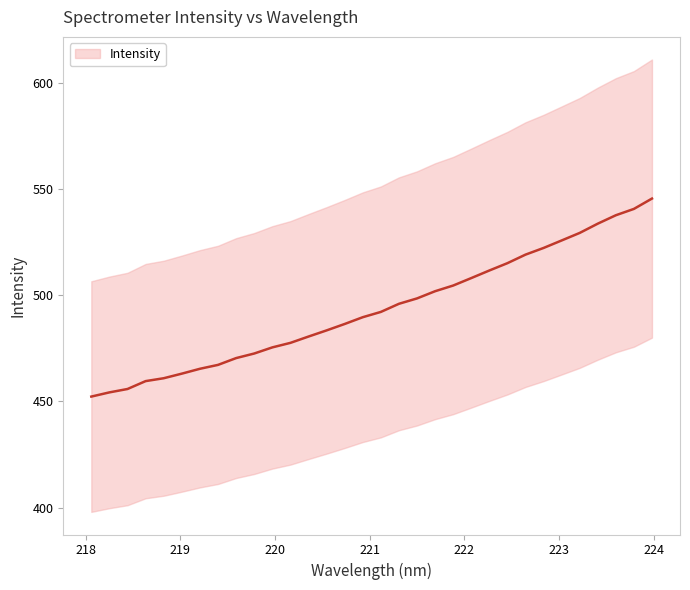

Reading left to right, what are all the values shown in this chart?

218.0596=452.3	218.2508=454.3	218.442=455.9	218.6332=459.6	218.8244=461.0	219.0156=463.1	219.2067=465.4	219.3979=467.2	219.589=470.4	219.7801=472.6	219.9712=475.5	220.1623=477.6	220.3533=480.6	220.5444=483.5	220.7354=486.5	220.9264=489.7	221.1174=492.2	221.3083=496.0	221.4993=498.5	221.6902=501.9	221.8812=504.6	222.0721=508.1	222.263=511.7	222.4538=515.1	222.6447=519.1	222.8355=522.3	223.0264=525.8	223.2172=529.4	223.408=533.7	223.5987=537.7	223.7895=540.7	223.9802=545.5